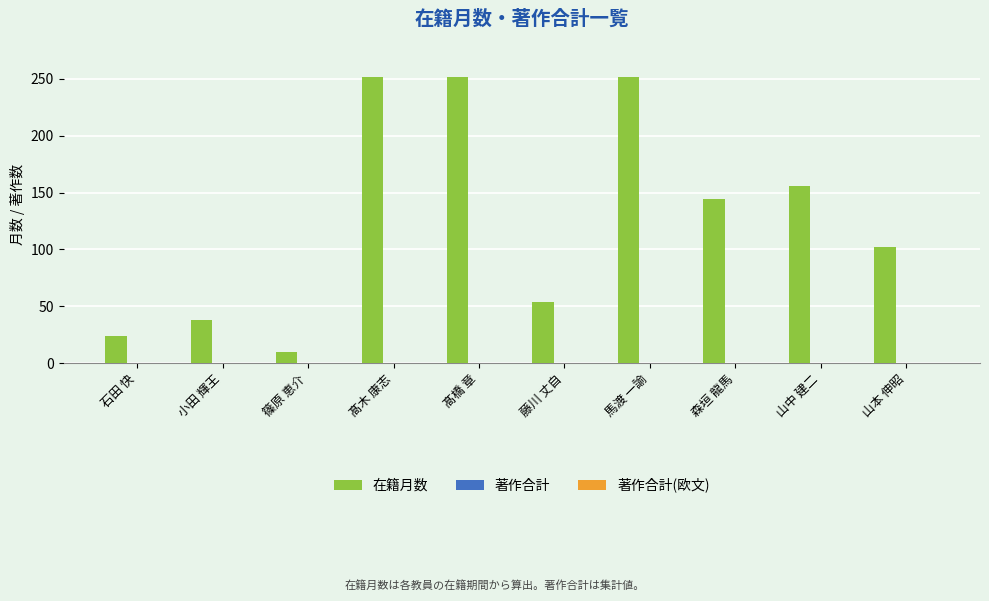

What value does the data have at 山中 建二, to the nearest 5?

155